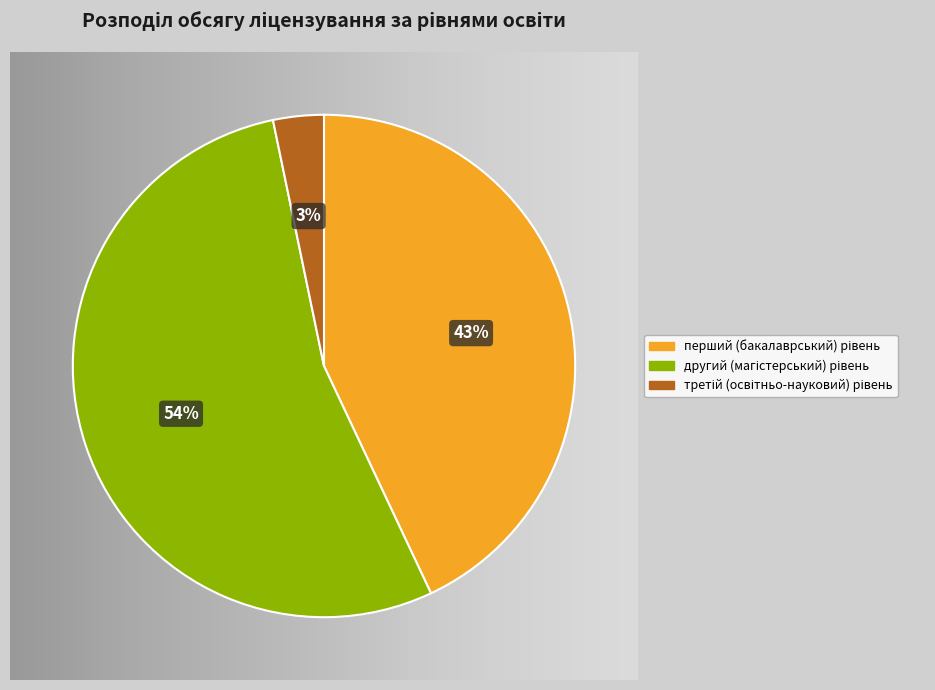

What percentage is NOT represented by третій (освітньо-науковий) рівень?

96.7%